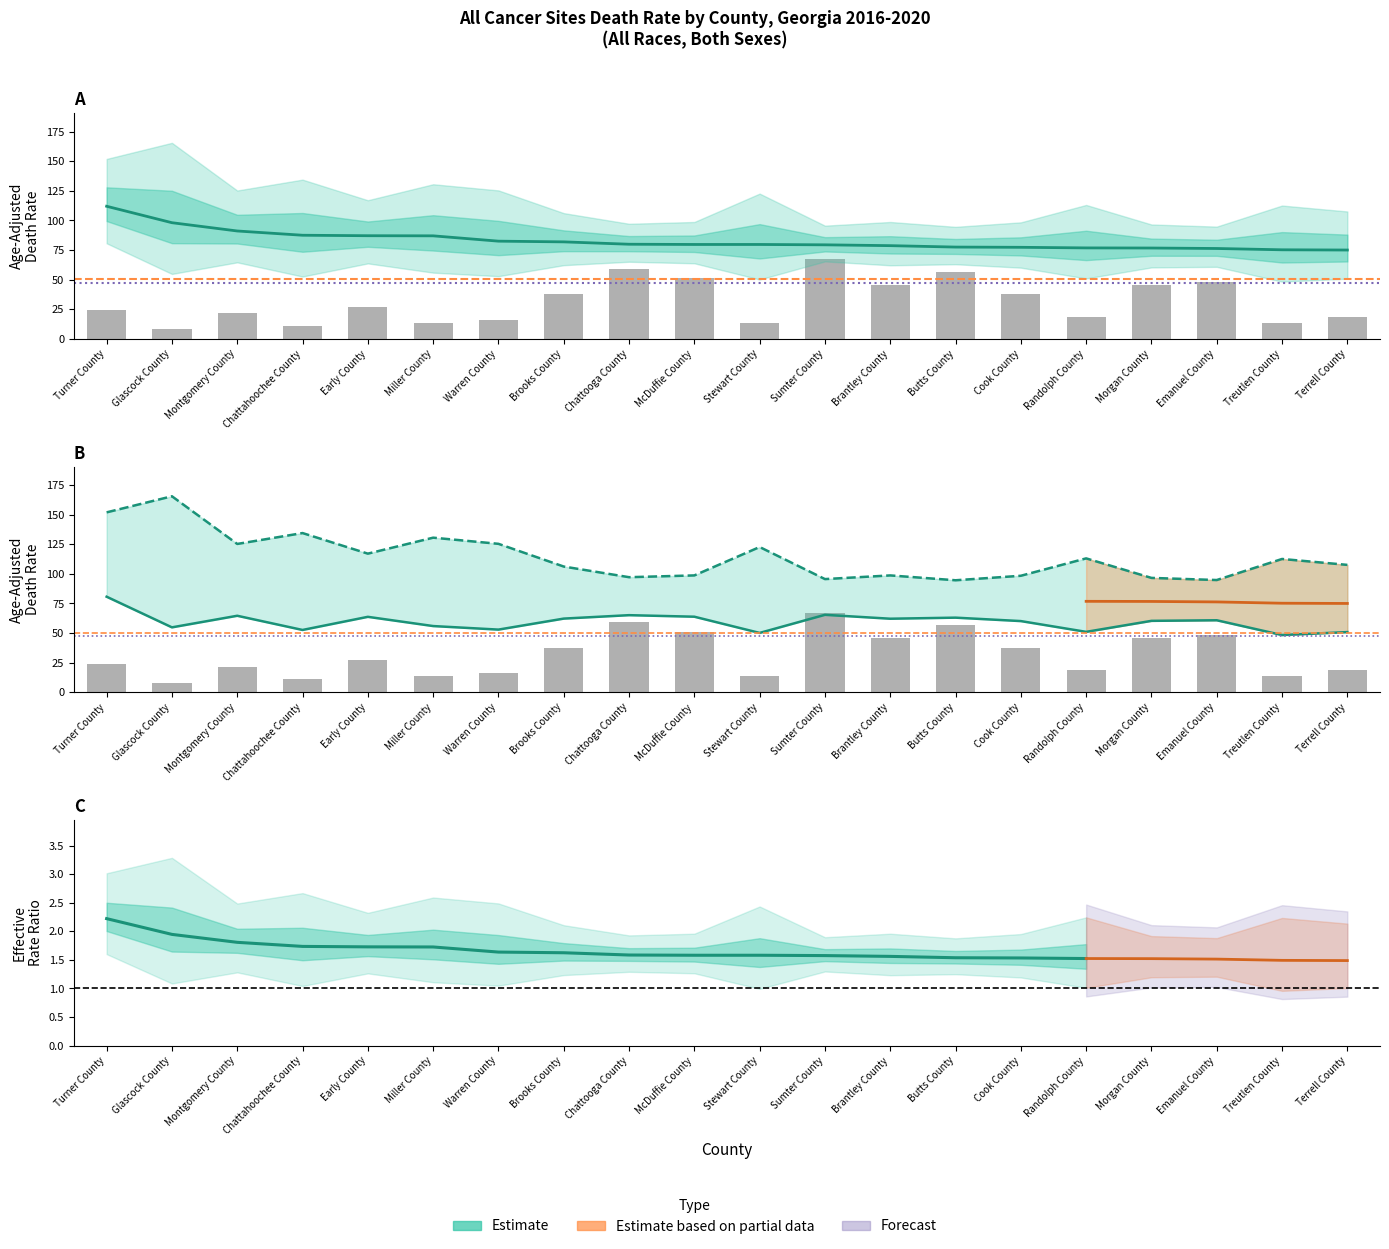

Which series has the largest range (max minus min)?

upper_ci